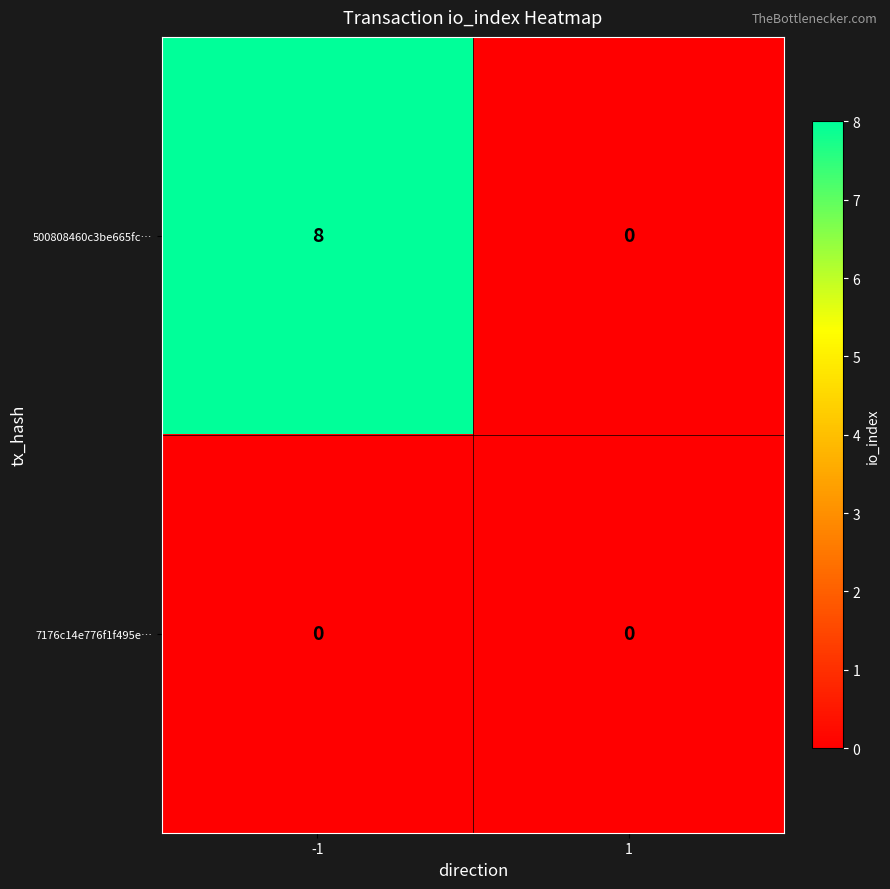

How many values in 500808460c3be665fc… are above zero?

1